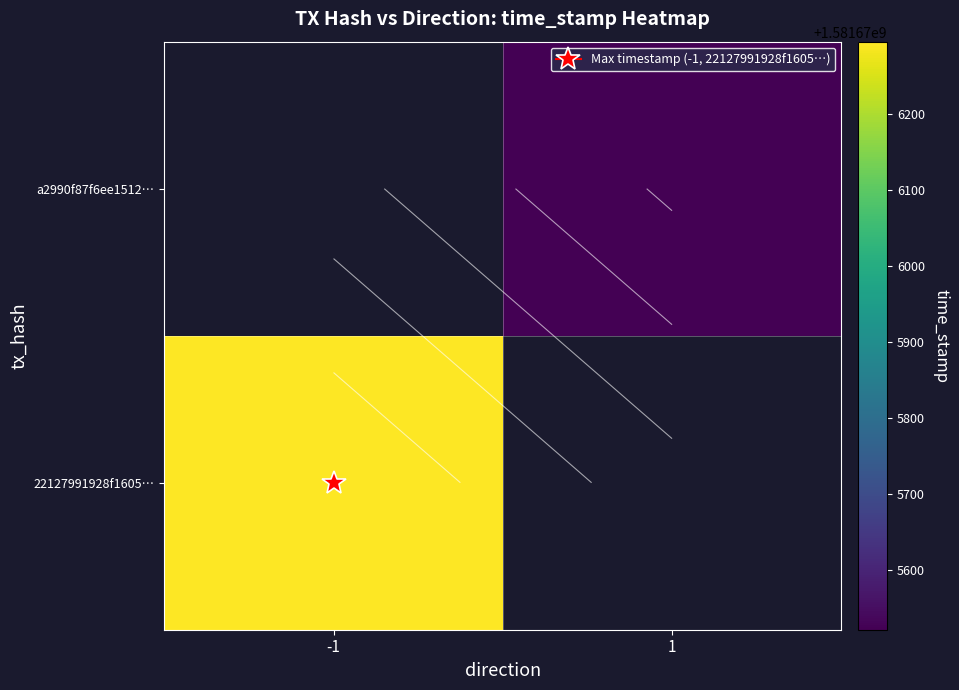

Which series has the largest range (max minus min)?

22127991928f1605d7a08b77e0a6c443c3b461c